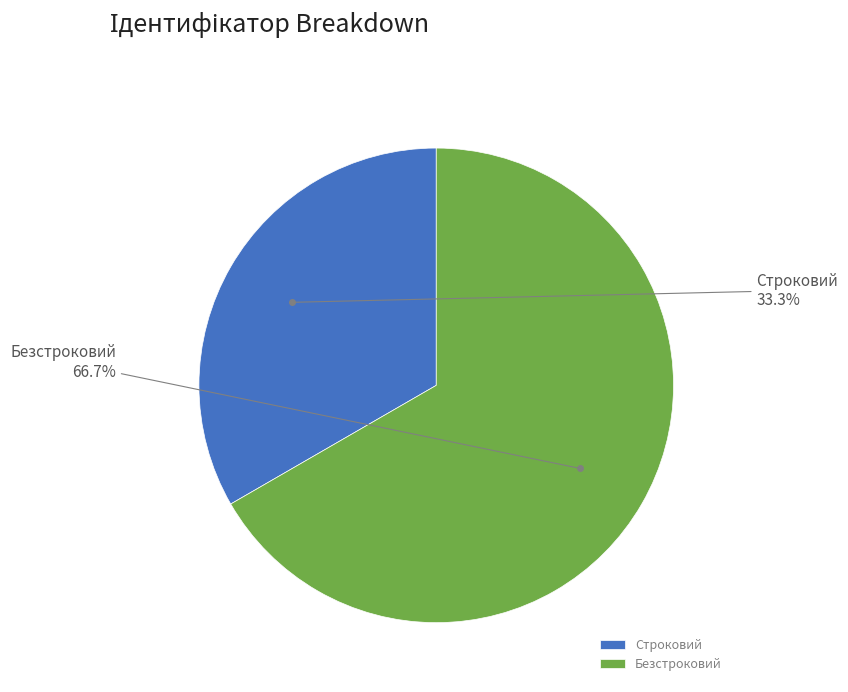

What is the smallest slice in the pie chart?

Строковий